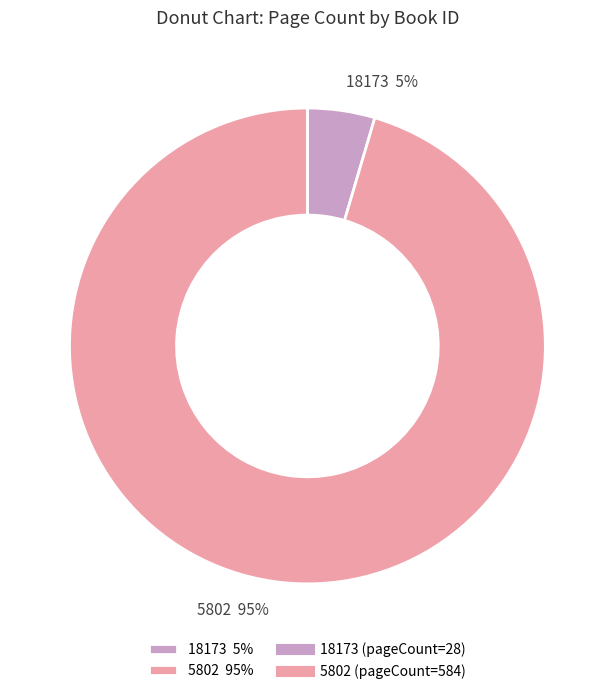

Which category has the biggest portion of the pie?

5802